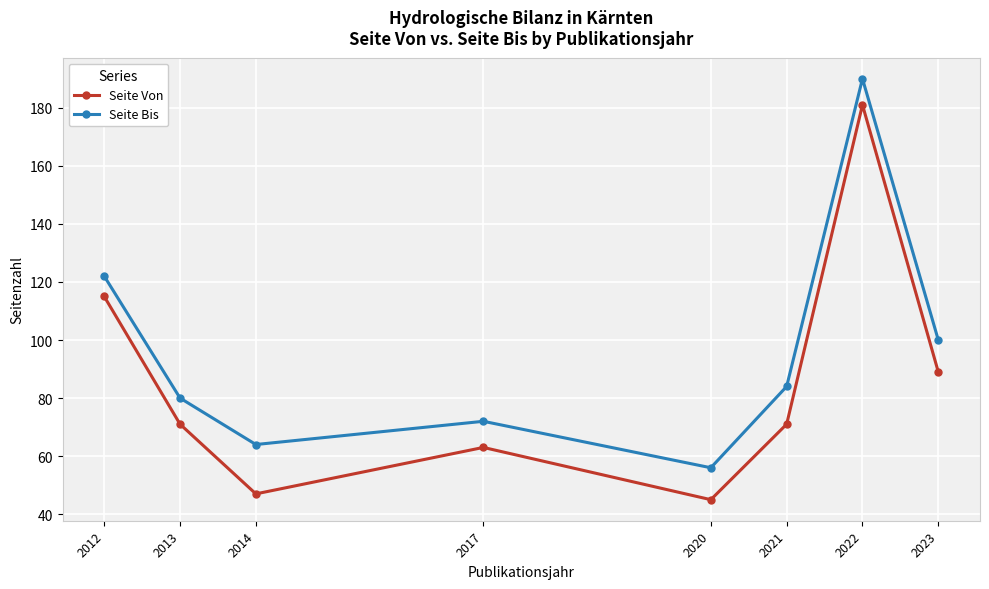

Reading left to right, what are all the values shown in this chart?

Seite Von: 115	71	47	63	45	71	181	89
Seite Bis: 122	80	64	72	56	84	190	100